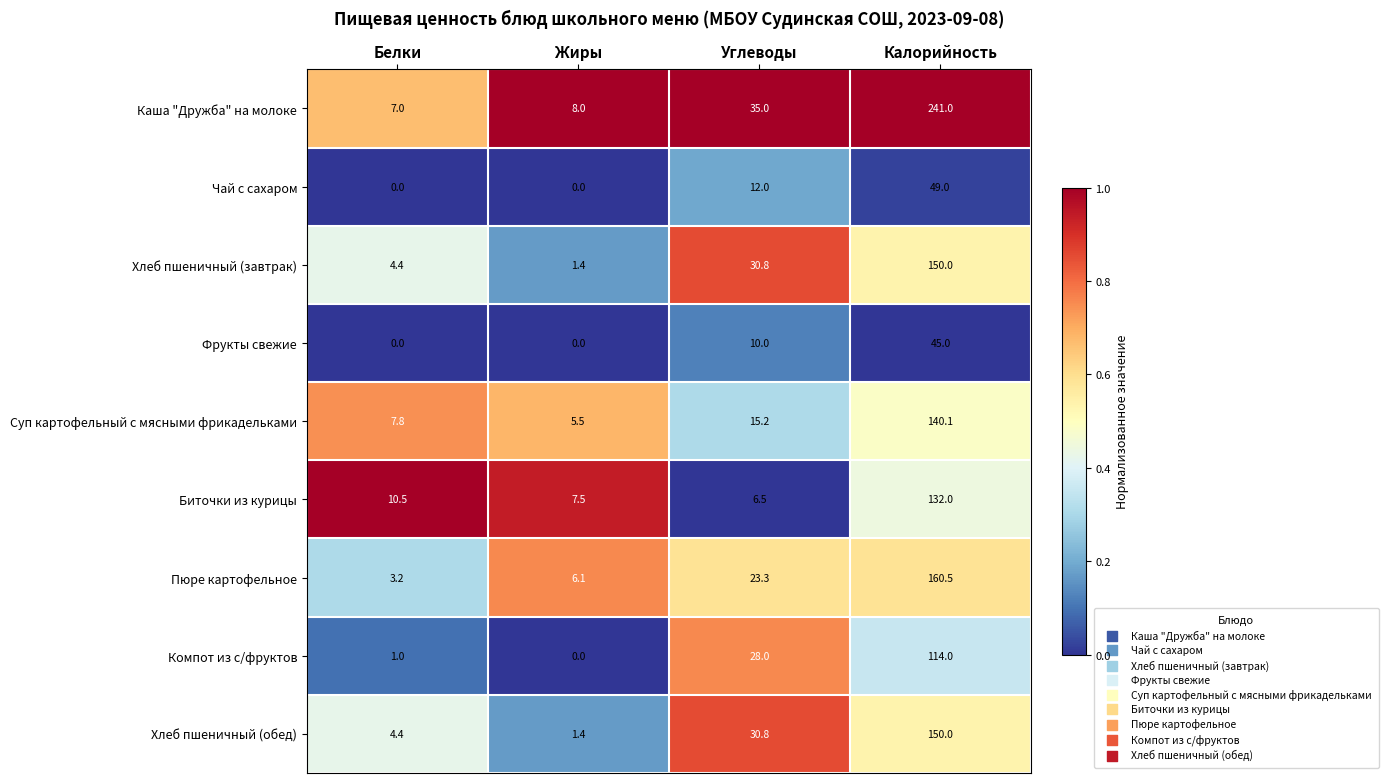

Which series has the widest spread of values?

Каша "Дружба" на молоке